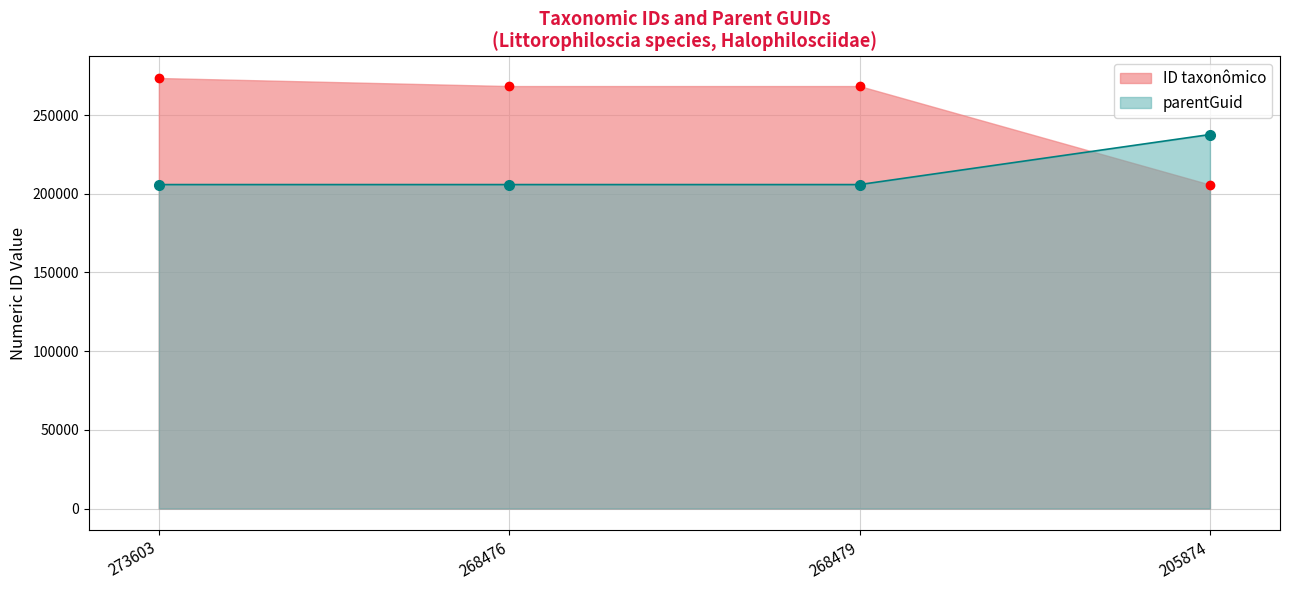

Which label corresponds to the largest value in the chart?

273603